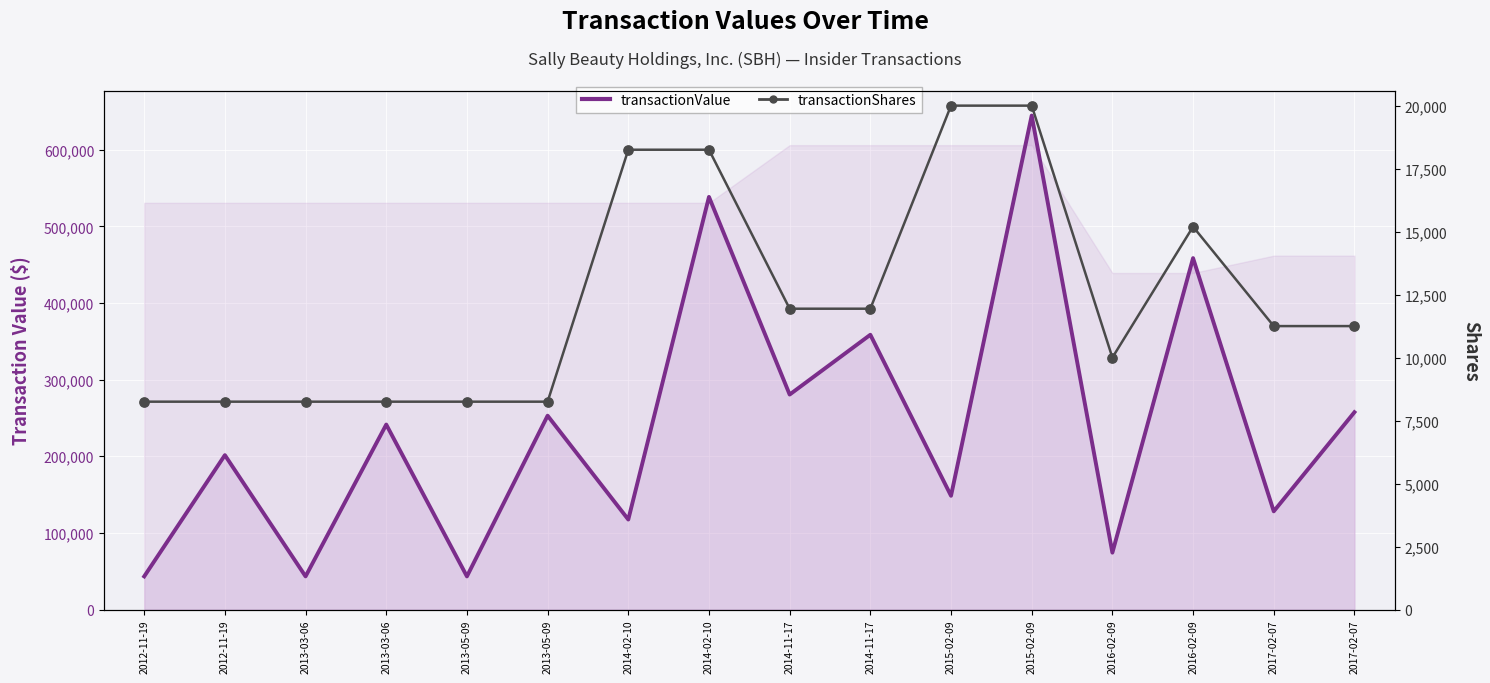

Is the value of transactionShares at 2012-11-19 greater than the value of transactionValue at 2013-03-06?

No